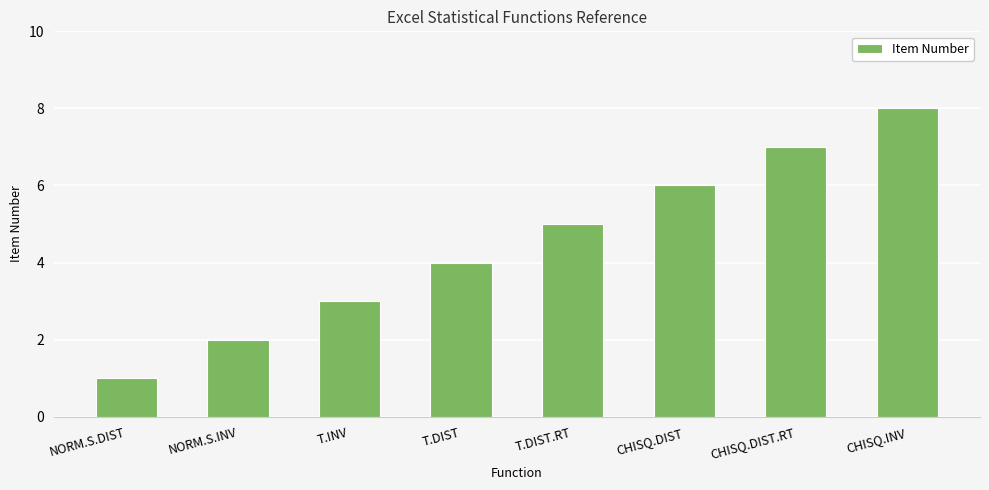

What is the label of the 1st bar from the left?

NORM.S.DIST